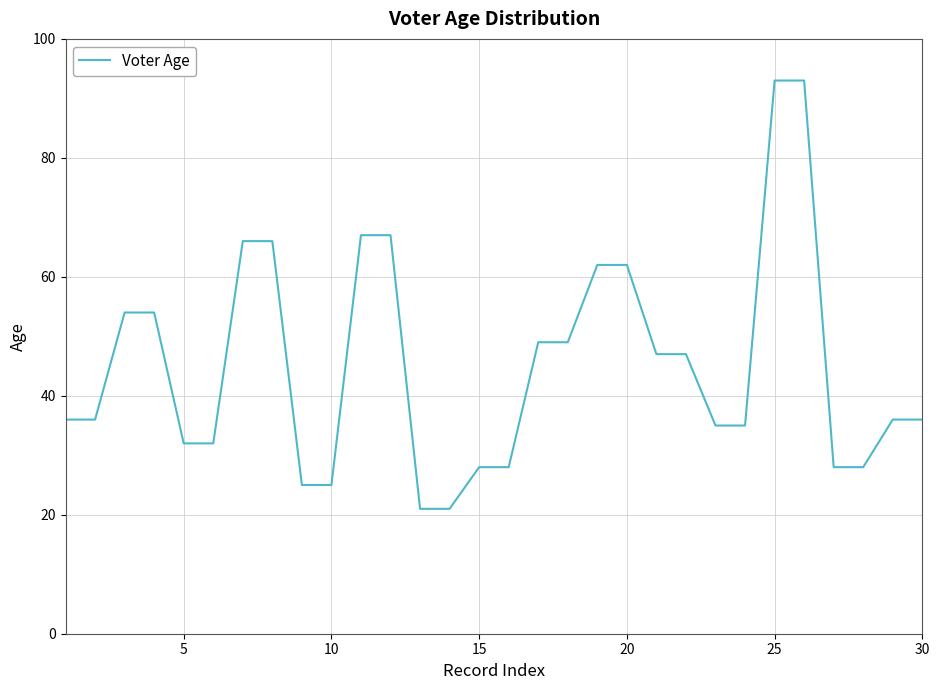

What is the minimum value shown in the chart?

21